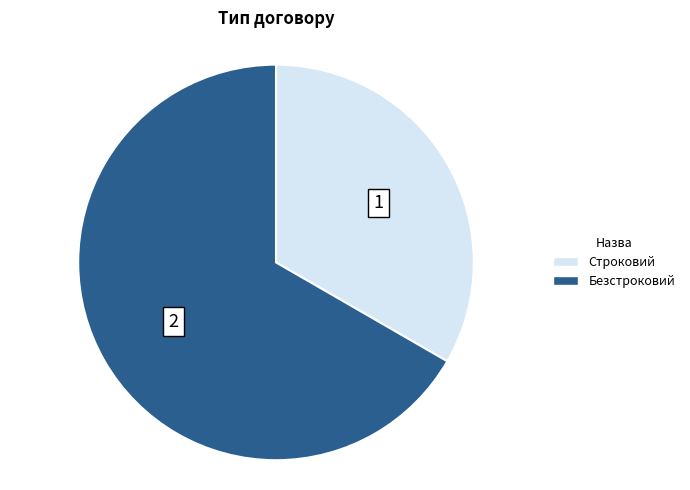

True or false: Безстроковий accounts for 67% of the total.

True